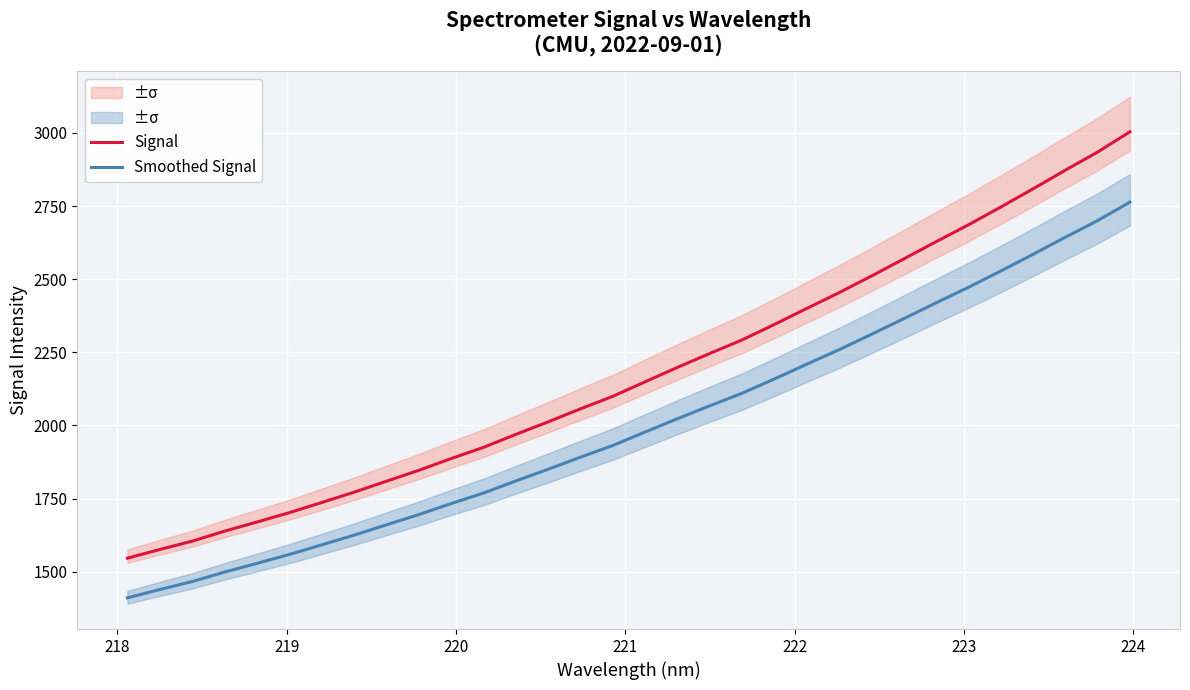

What is the sum of all Smoothed Signal values?

64053.5